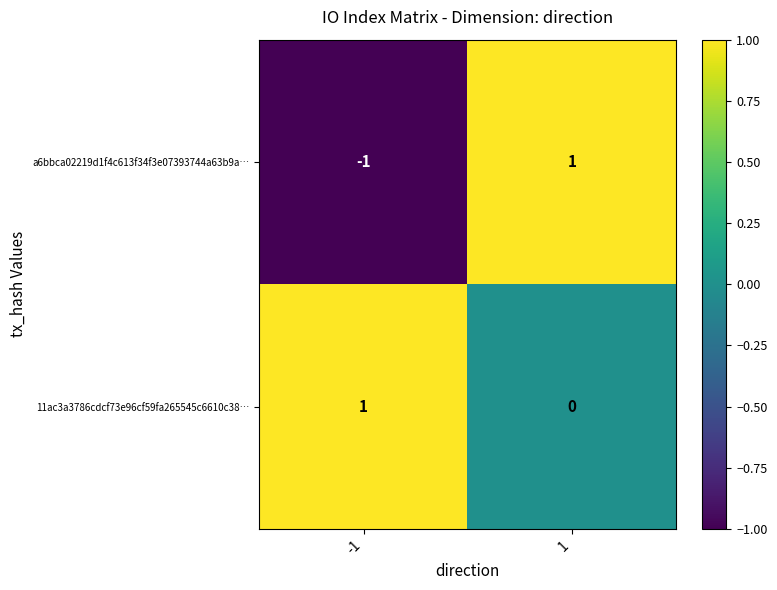

Reading left to right, what are all the values shown in this chart?

a6bbca02219d1f4c613f34f3e07393744a63b9a…: -1	1
11ac3a3786cdcf73e96cf59fa265545c6610c38…: 1	0